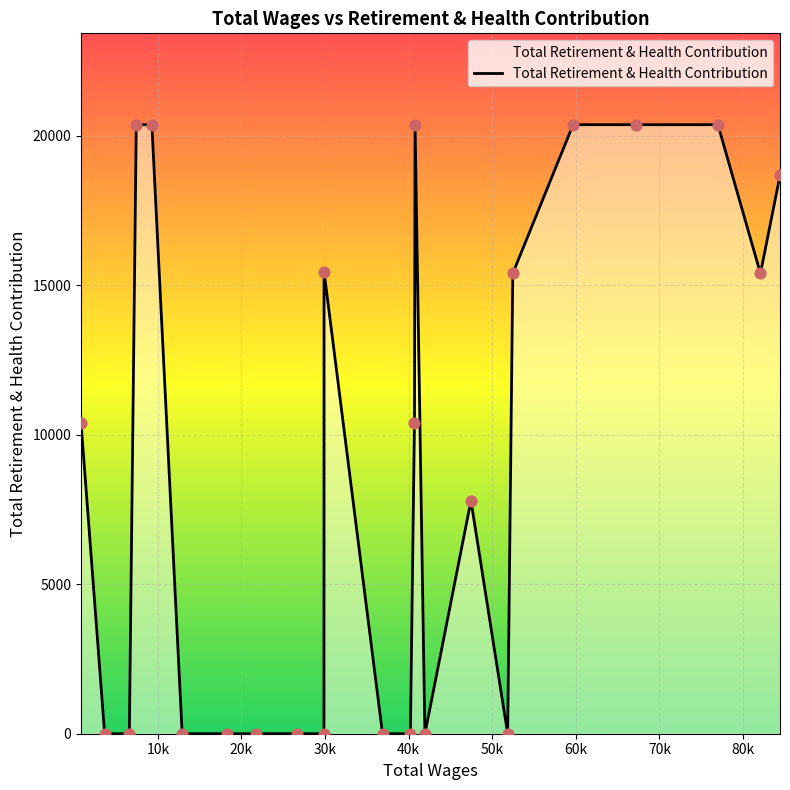

What is the difference between the maximum and minimum values?

20366